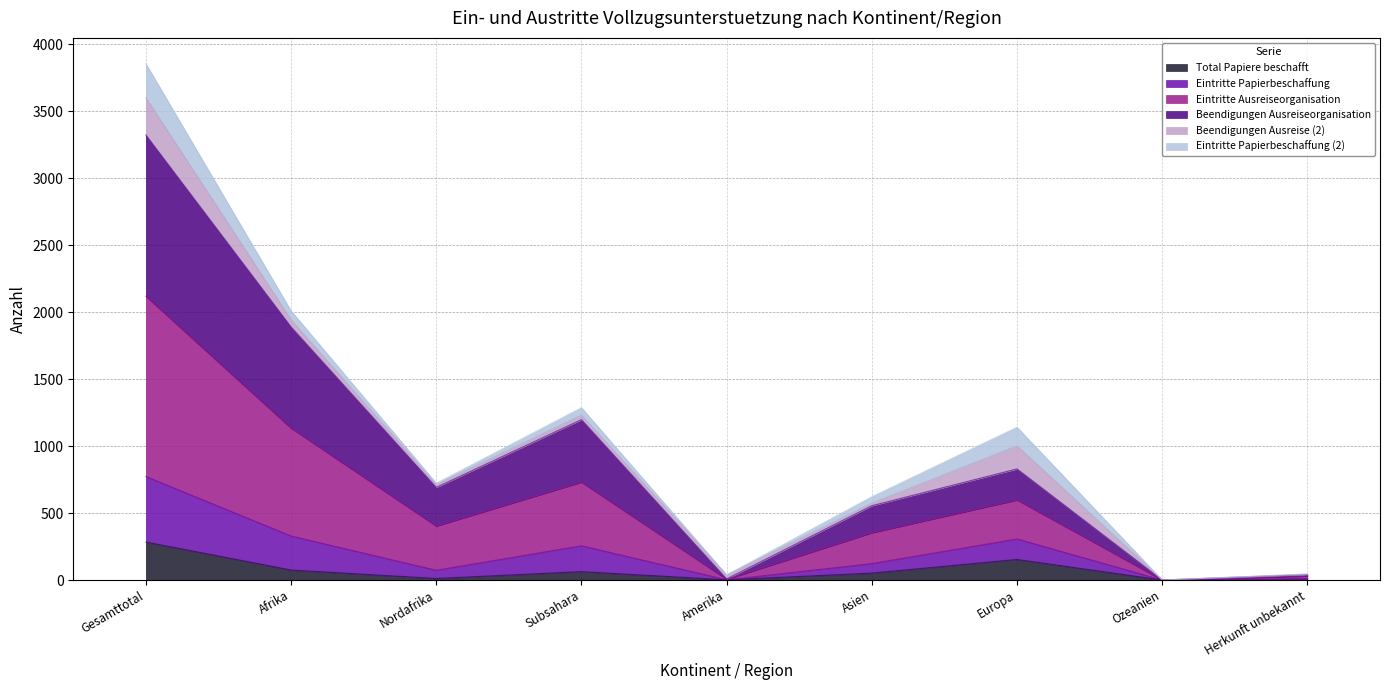

True or false: Eintritte Papierbeschaffung and Beendigungen Ausreiseorganisation cross at least once.

False